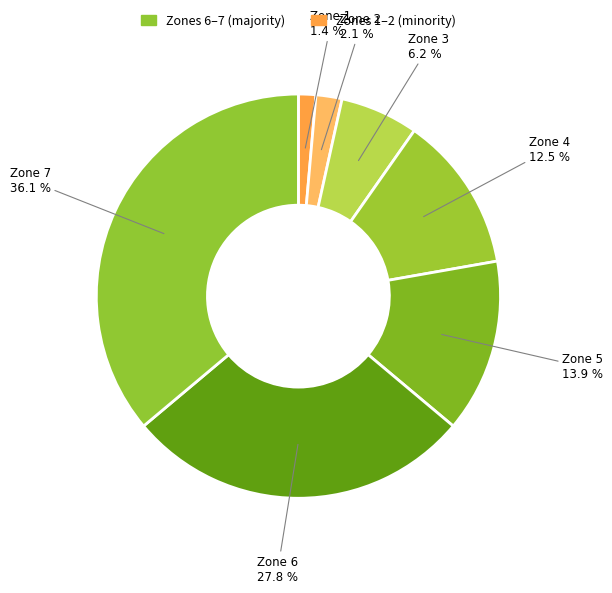

Rank the categories by value from lowest to highest.

Zone 1, Zone 2, Zone 3, Zone 4, Zone 5, Zone 6, Zone 7